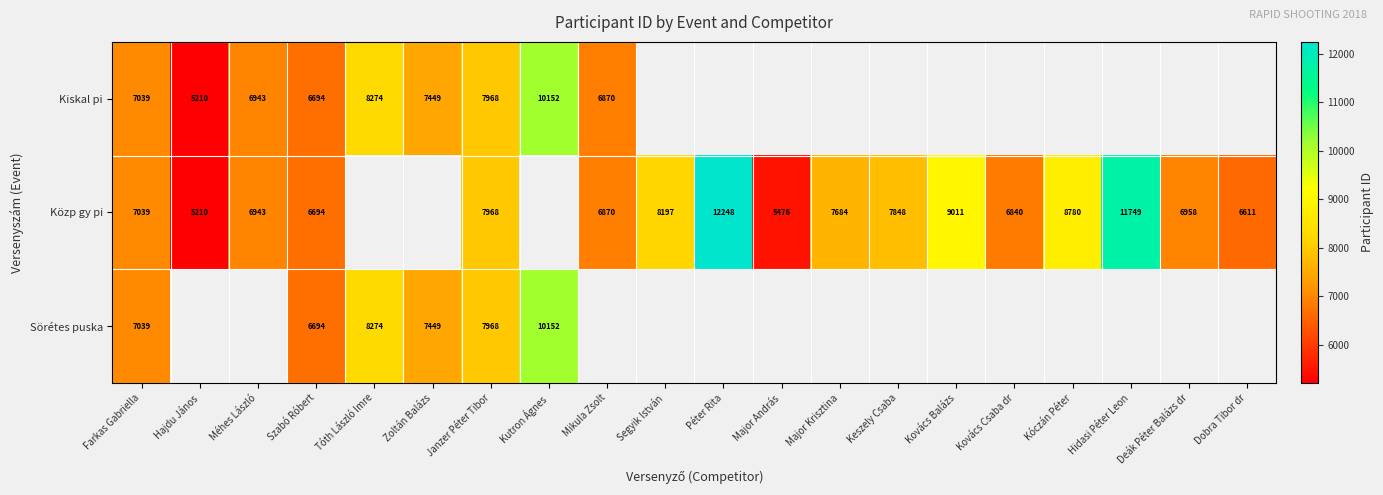

The Kiskal pi series shows 6694 at Szabó Róbert. True or false?

True